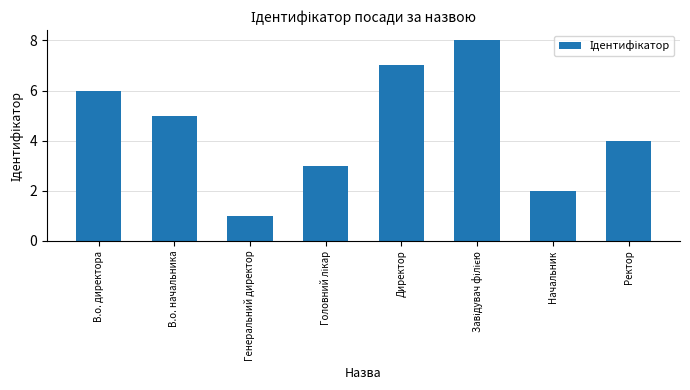

How many data points are less than 5?

4